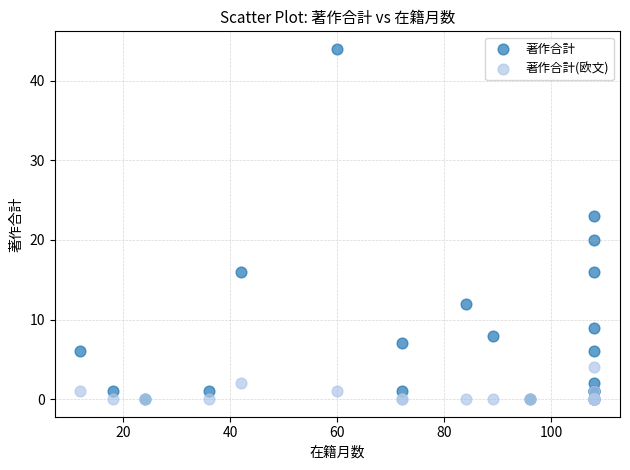

Which series contains the highest Y value?

著作合計